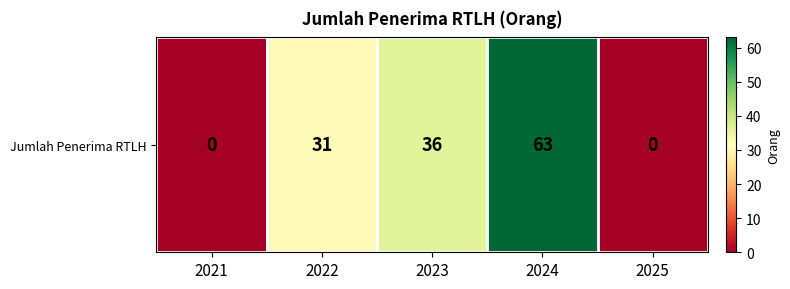

The value at 2021 is 28. True or false?

False